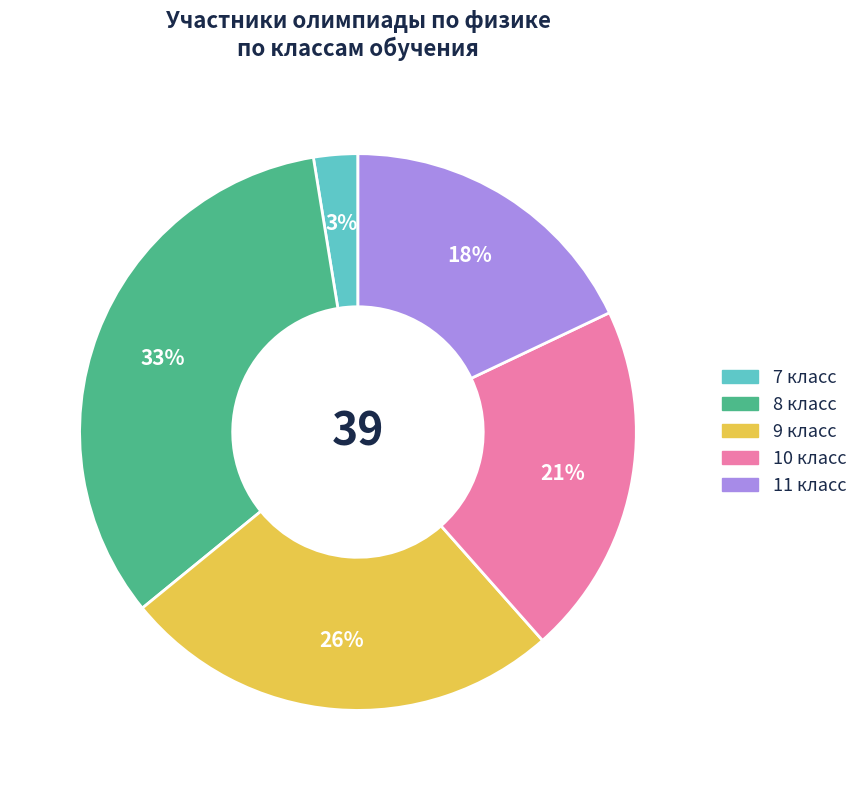

To the nearest percent, what is the average slice percentage?

20%